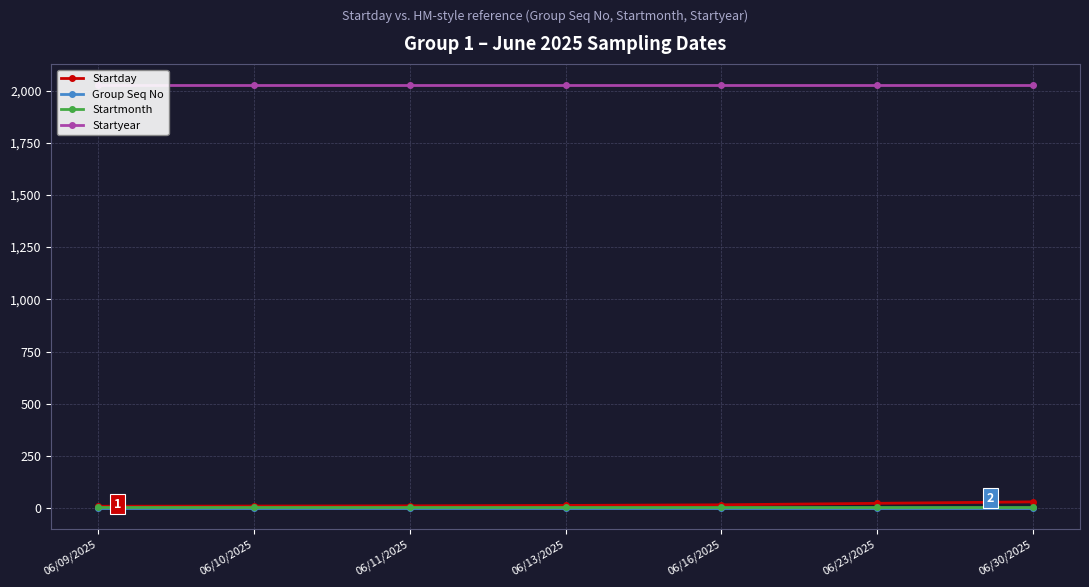

Reading left to right, transcribe all the data shown in this chart.

Startday: 9	10	11	13	16	23	30
Group Seq No: 1	1	1	1	1	1	1
Startmonth: 6	6	6	6	6	6	6
Startyear: 2025	2025	2025	2025	2025	2025	2025